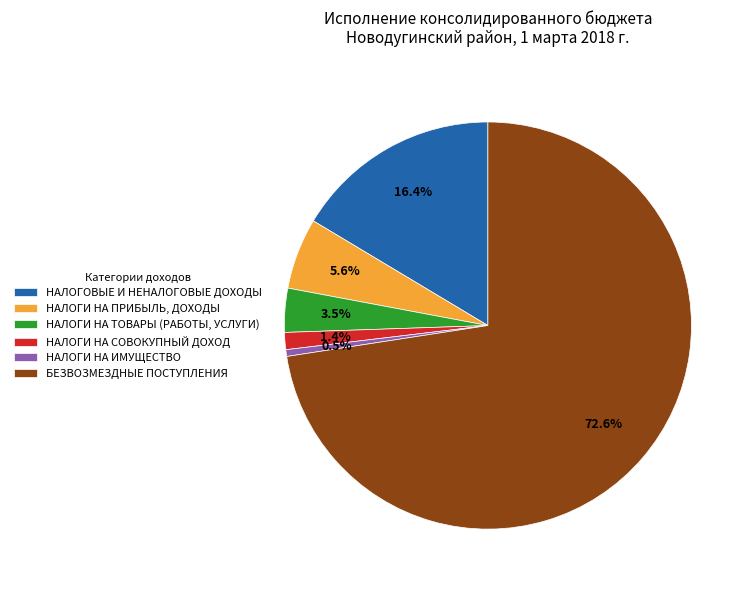

How many slices are in this pie chart?

6